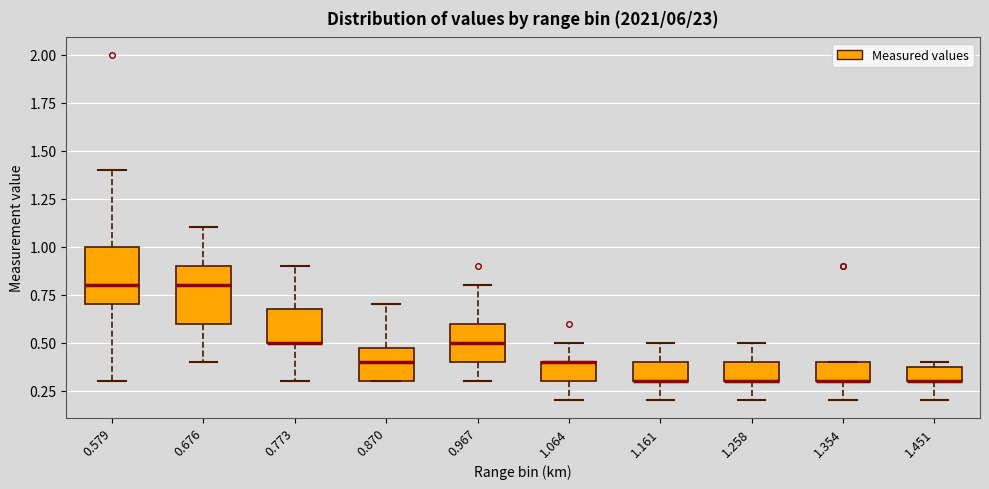

Reading left to right, read every box against the y-axis: the position of its median line, the range the box covers, and the ends of its whiskers. The values are not printed on the chart, so give them approximately, as read against the axis.

0.579: median 0.8, box 0.7 to 1.0, whiskers 0.3 to 1.4
0.676: median 0.8, box 0.6 to 0.9, whiskers 0.4 to 1.1
0.773: median 0.5 (drawn on the box's lower edge), box 0.5 to 0.7, whiskers 0.3 to 0.9
0.870: median 0.4, box 0.3 to 0.5, whiskers 0.3 to 0.7
0.967: median 0.5, box 0.4 to 0.6, whiskers 0.3 to 0.8
1.064: median 0.4 (drawn on the box's upper edge), box 0.3 to 0.4, whiskers 0.2 to 0.5
1.161: median 0.3 (drawn on the box's lower edge), box 0.3 to 0.4, whiskers 0.2 to 0.5
1.258: median 0.3 (drawn on the box's lower edge), box 0.3 to 0.4, whiskers 0.2 to 0.5
1.354: median 0.3 (drawn on the box's lower edge), box 0.3 to 0.4, whiskers 0.2 to 0.4
1.451: median 0.3 (drawn on the box's lower edge), box 0.3 to 0.4, whiskers 0.2 to 0.4 (just above the box's upper edge)